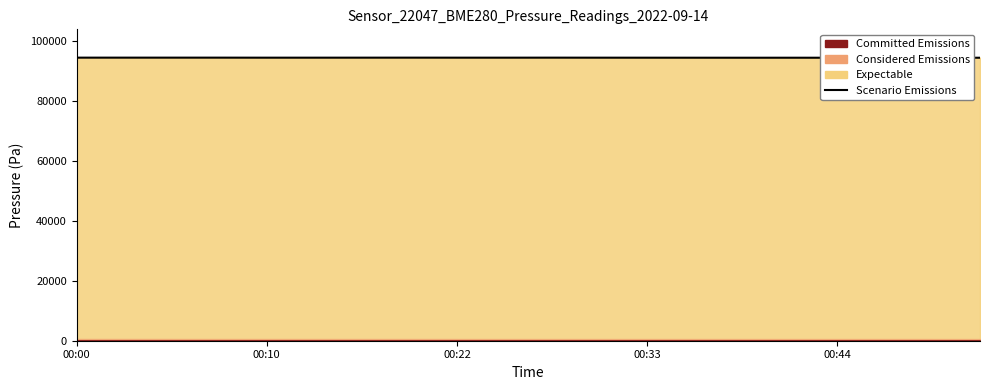

What is the label of the 18th point from the right?

00:22